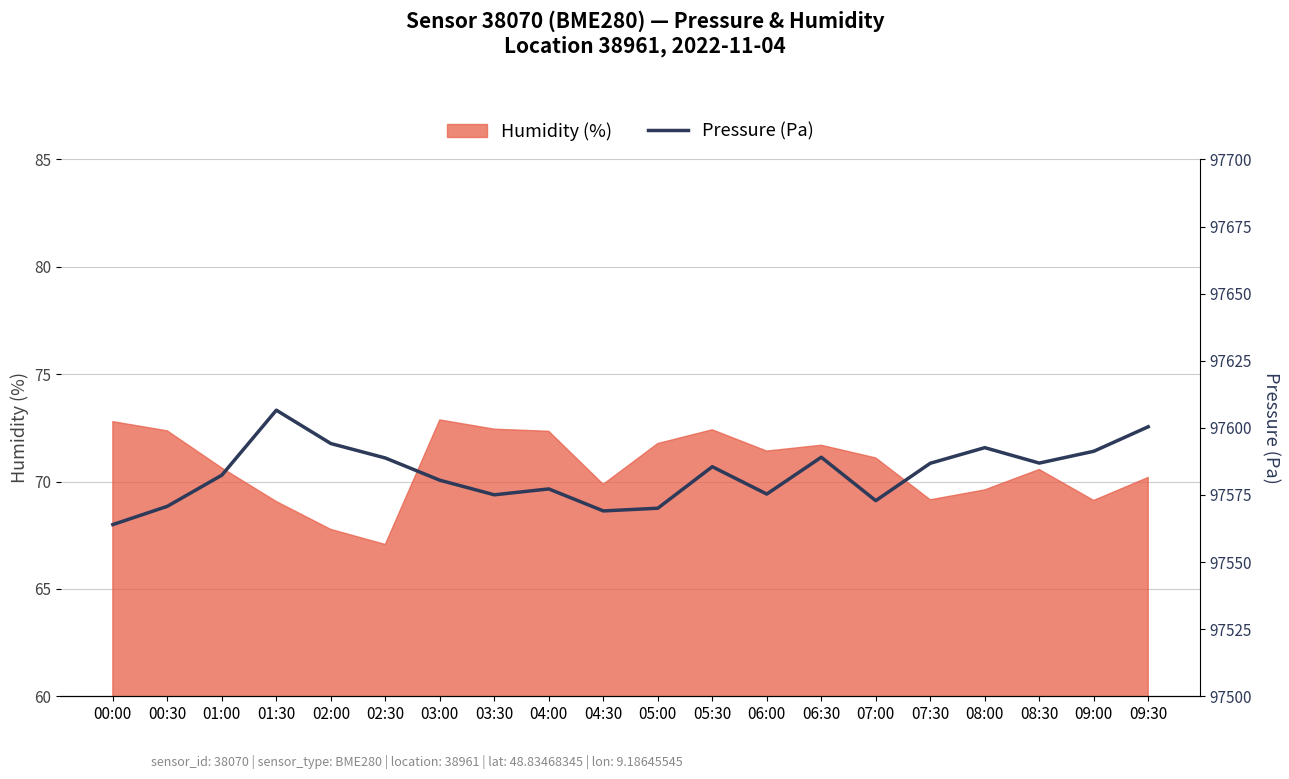

Which category has the lowest value across all series?

00:00